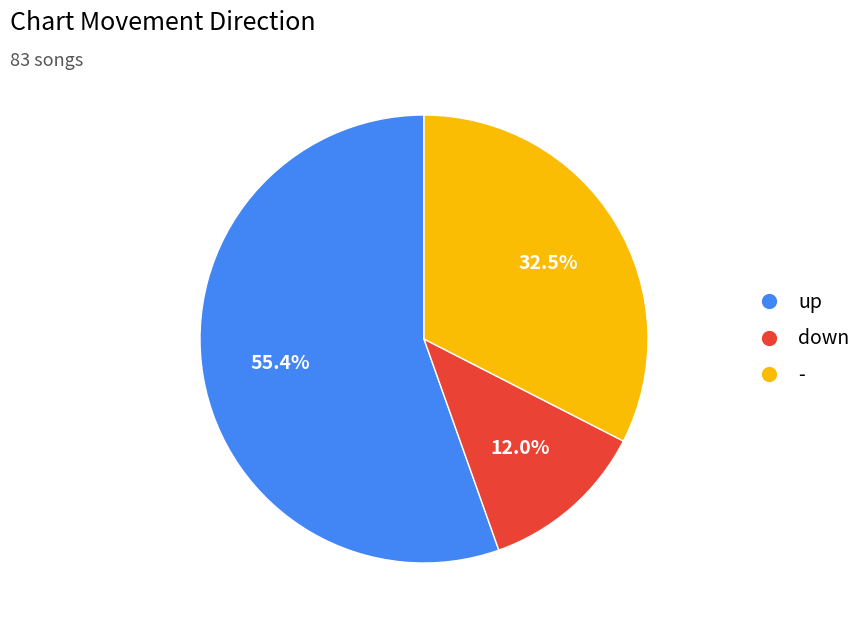

To the nearest percent, what portion does up represent?

55%